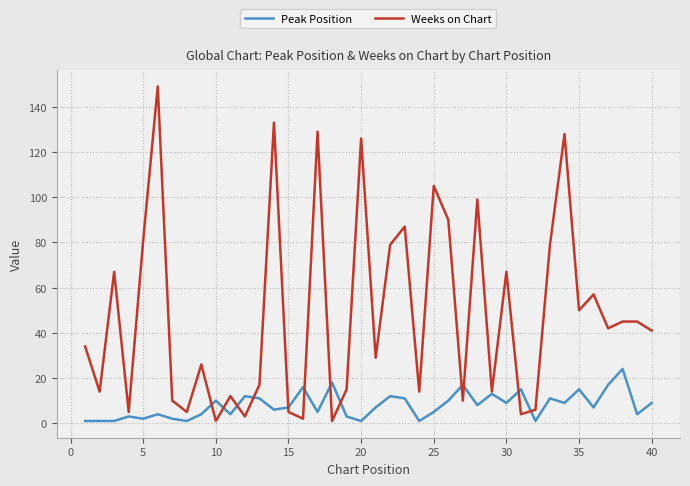

At how many categories does at least one series exceed 138?

1